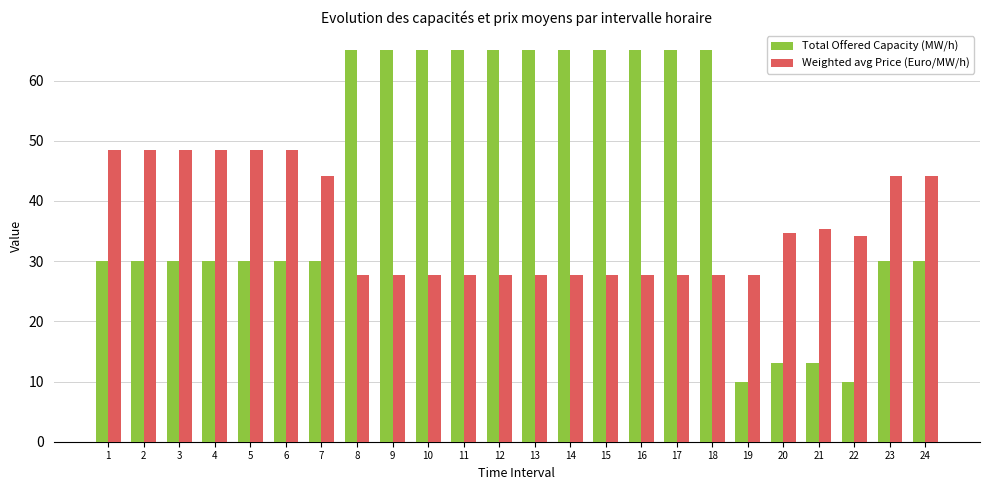

Count the number of categories in the chart.

24